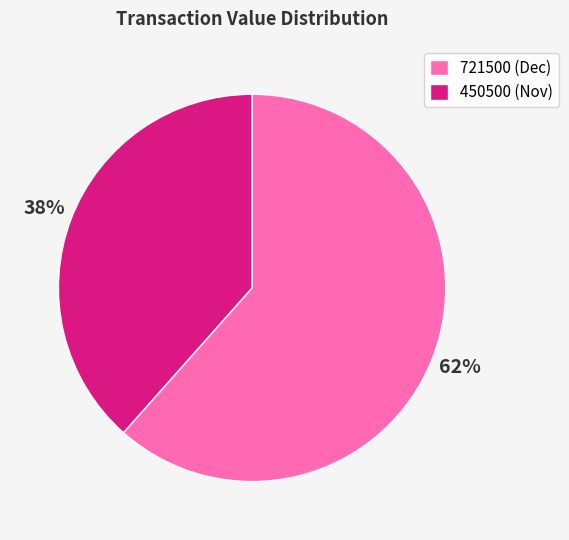

True or false: 721500 (Dec) accounts for 75% of the total.

False